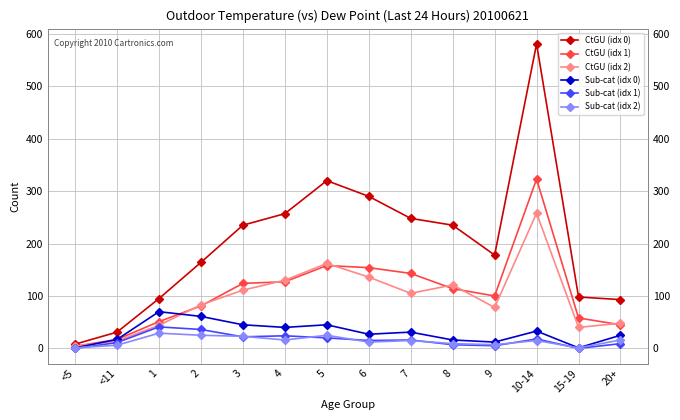

What is the value of the CtGU (idx 0) point at the 9th from the left?

248